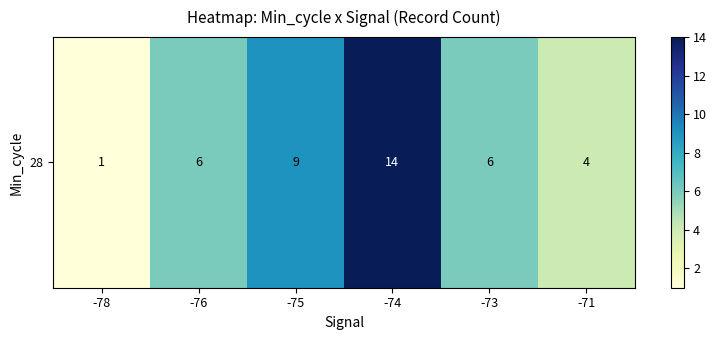

Reading left to right, transcribe all the data shown in this chart.

1	6	9	14	6	4